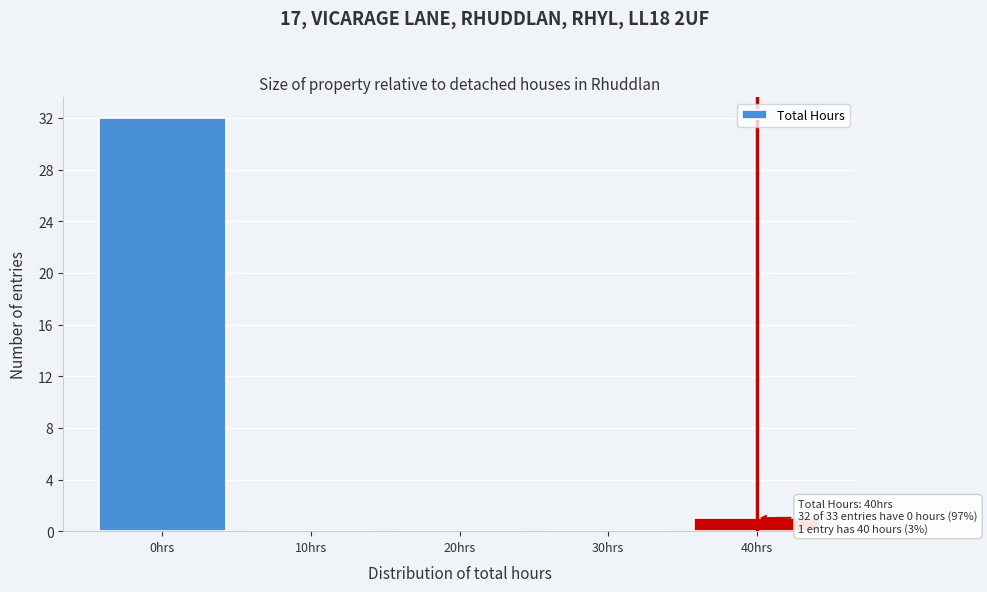

Reading left to right, list all the values displayed in this chart.

0hrs=32	10hrs=0	20hrs=0	30hrs=0	40hrs=1